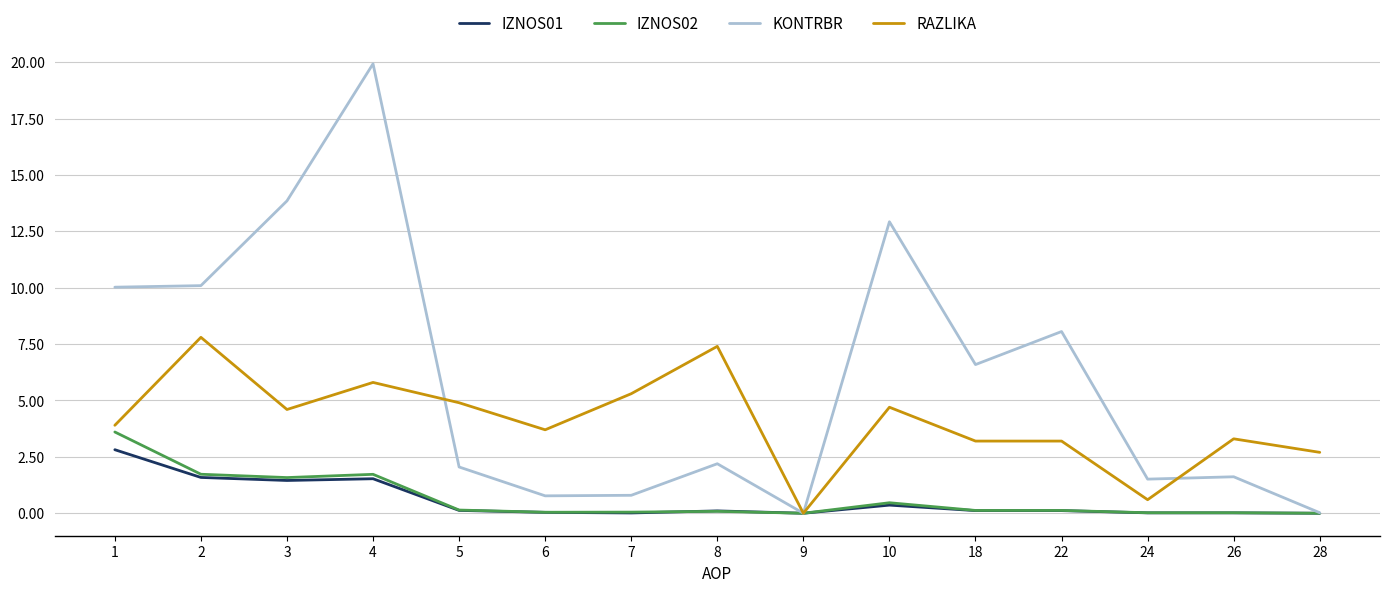

Between 9 and 10, which series saw the biggest shift?

KONTRBR